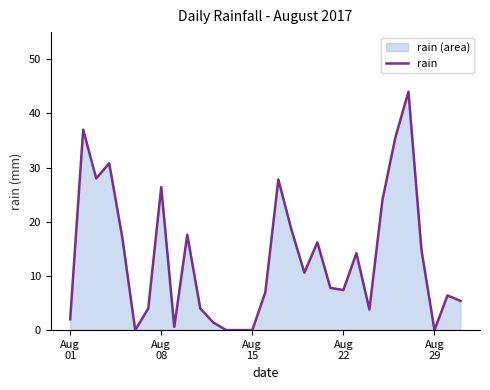

What is the maximum value shown in the chart?

44.0